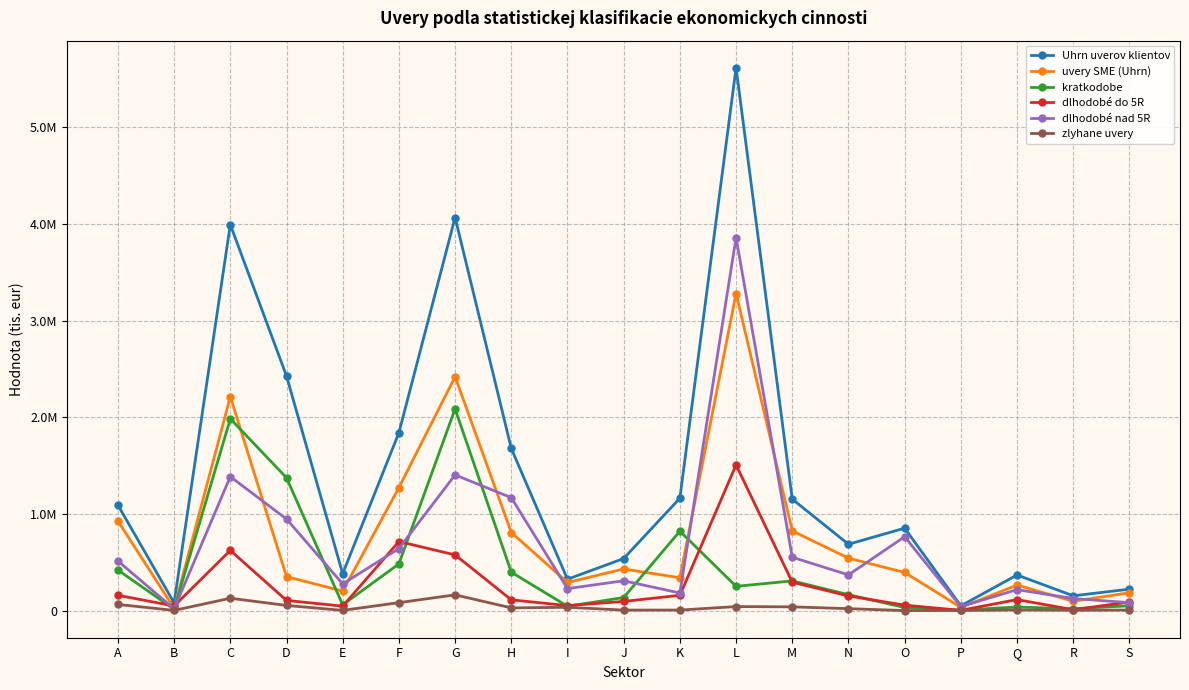

Rank the categories by zlyhane uvery value from lowest to highest.

O, P, B, E, R, J, K, S, Q, N, H, I, M, L, D, A, F, C, G